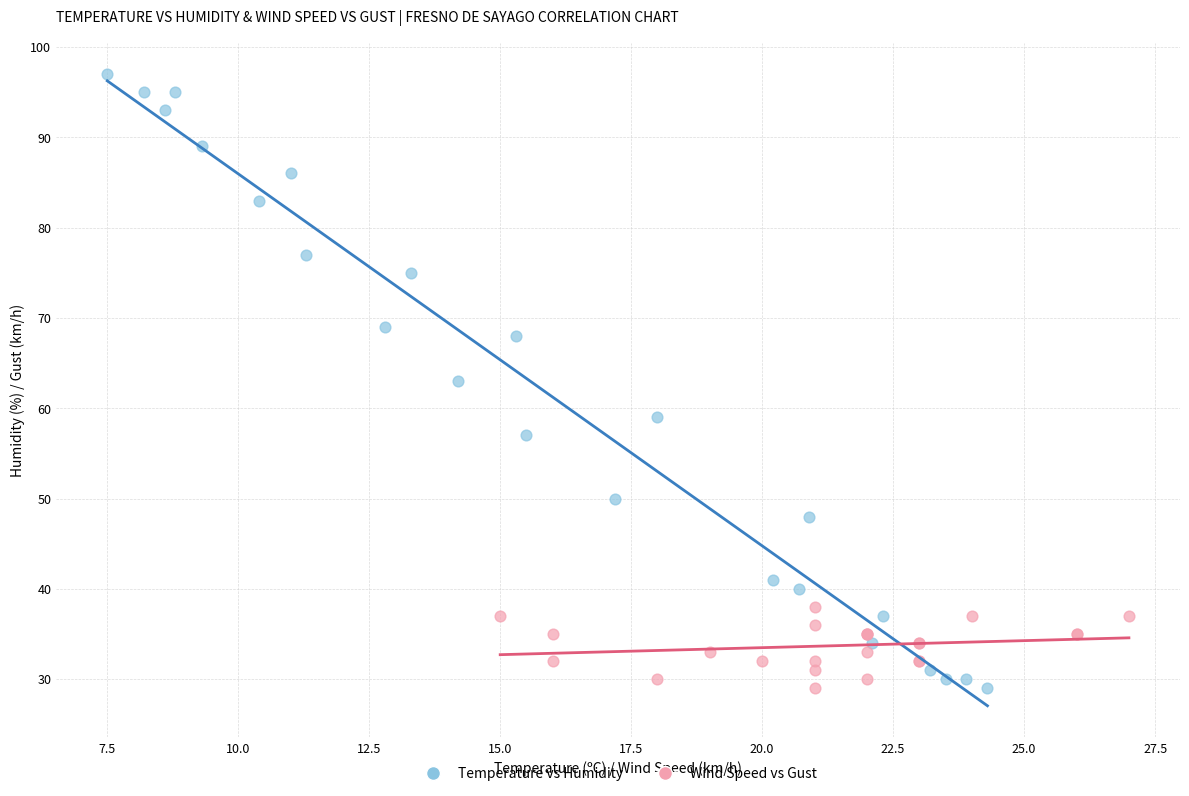

Which series contains the highest Y value?

Temperature vs Humidity